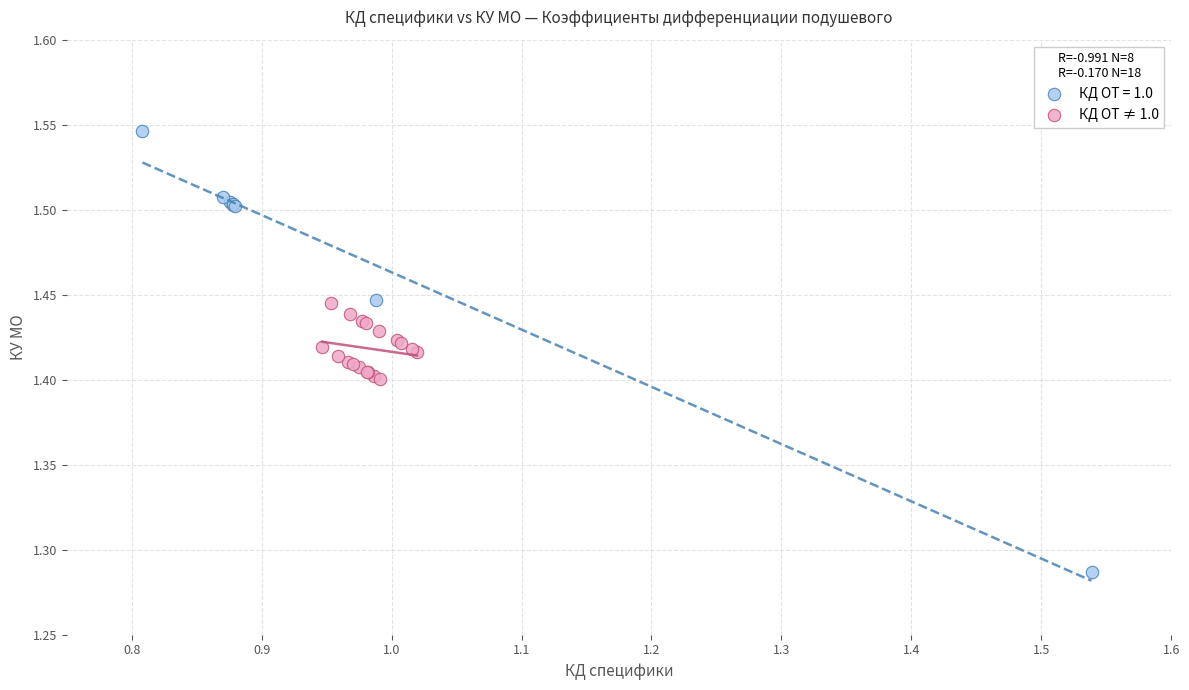

Which series has the largest Y range (max minus min)?

КД ОТ = 1.0